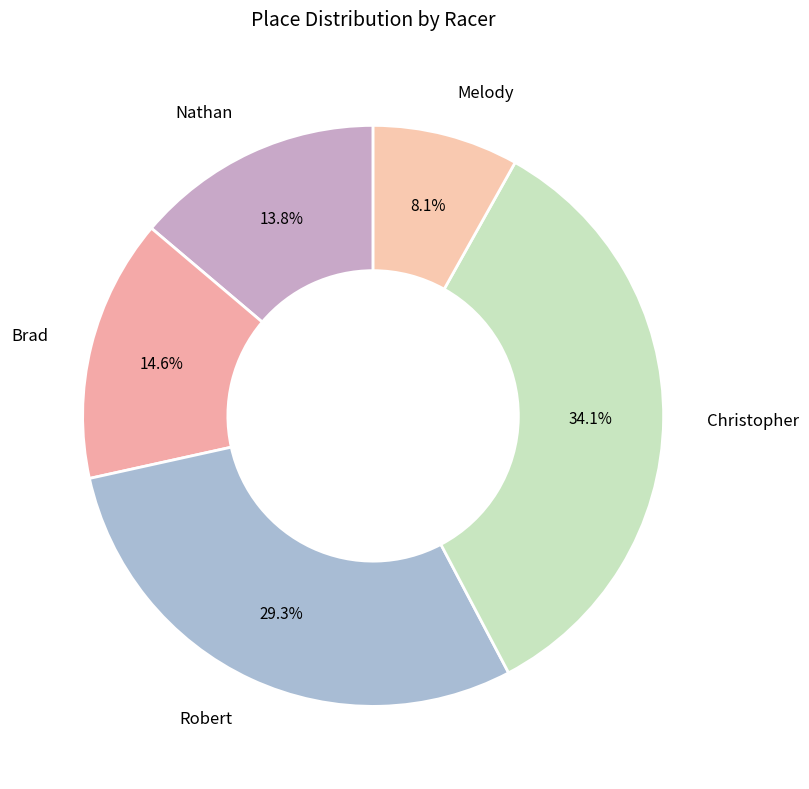

How many segments does this pie chart have?

5